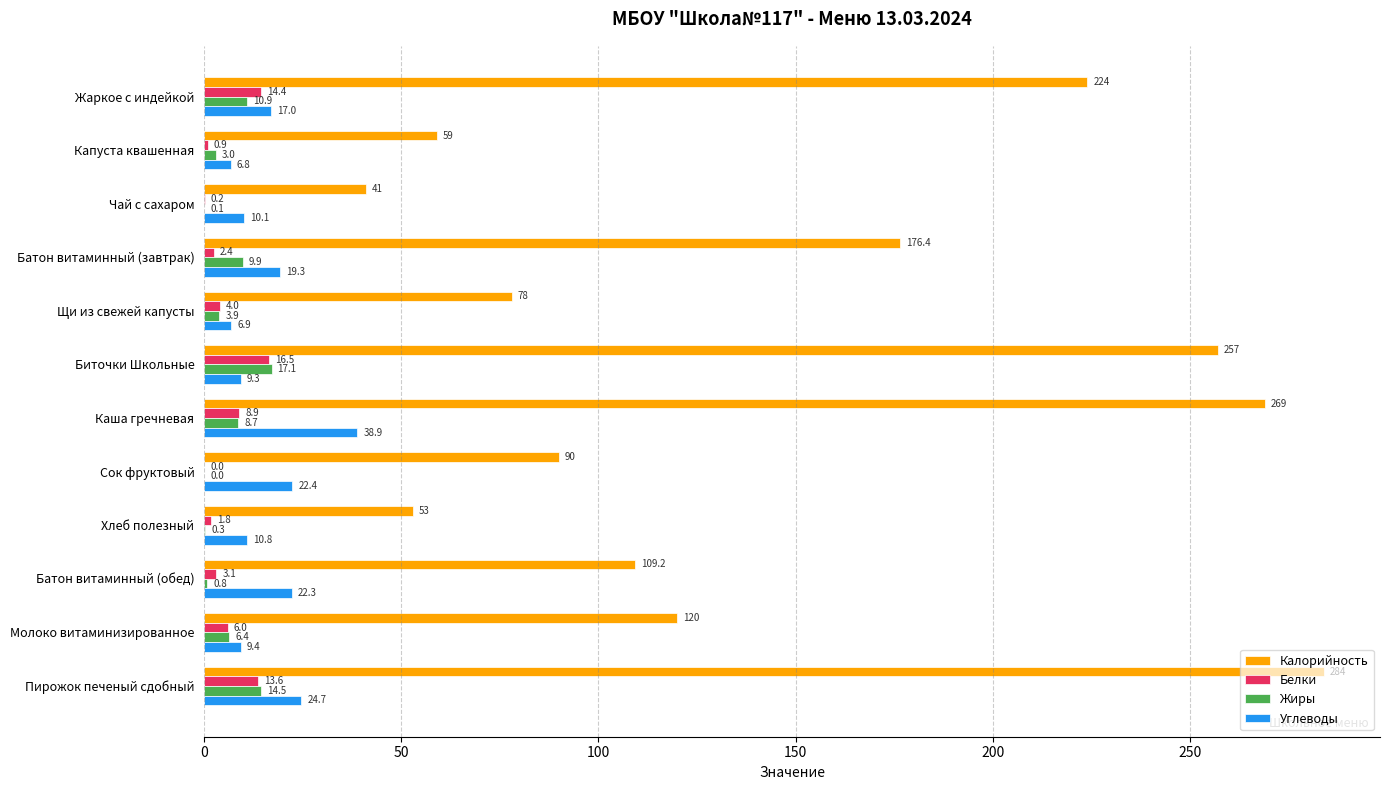

Is the value of Калорийность at Молоко витаминизированное greater than the value of Белки at Каша гречневая?

Yes